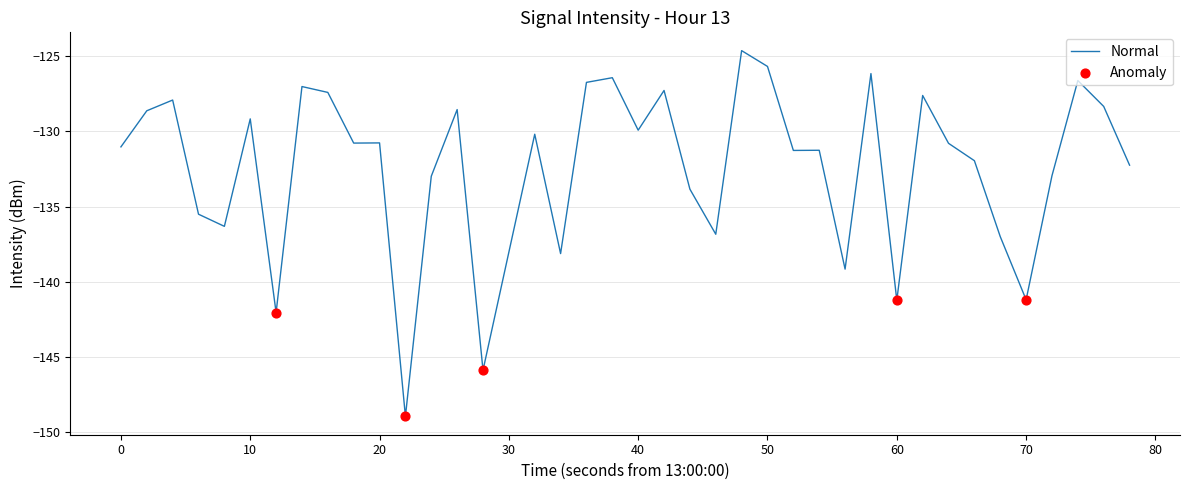

What is the greatest value displayed?

-124.6